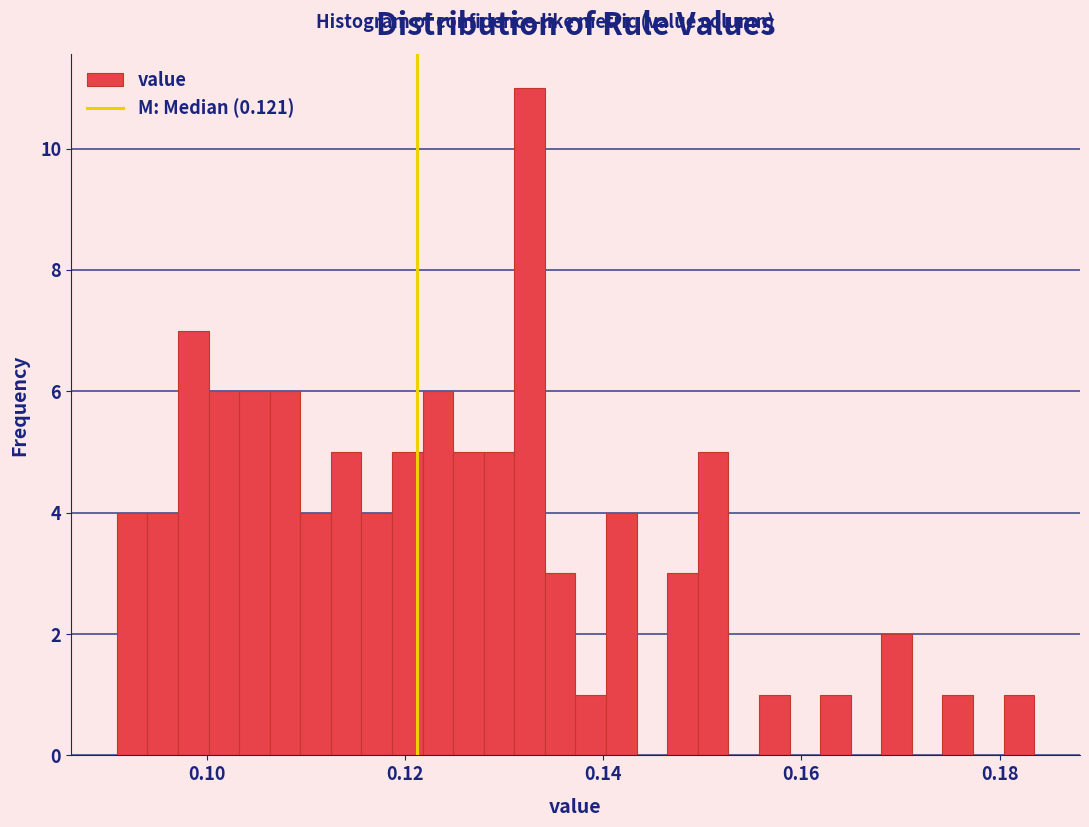

Around what value on the x-axis is the tallest bar? Give the approximate position of its centre, as read against the axis.

0.132